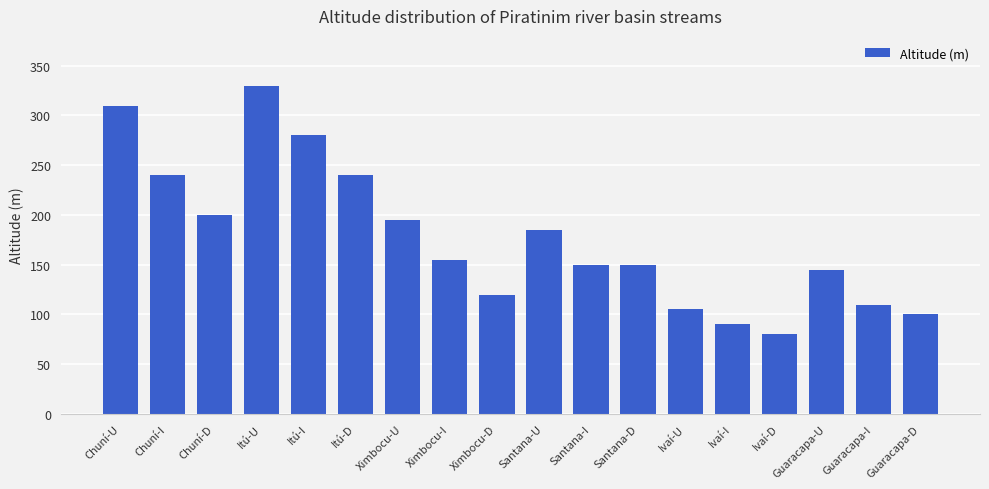

What is the average value?

177